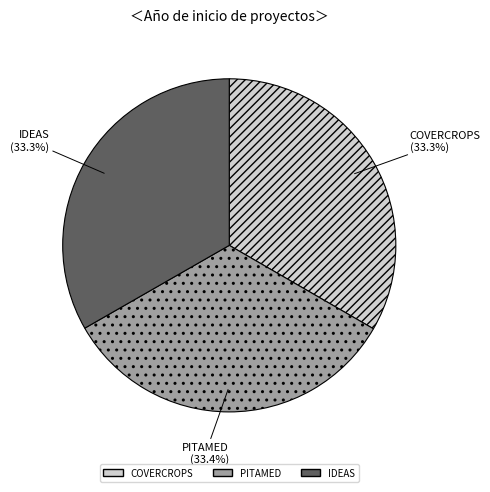

True or false: PITAMED accounts for 21% of the total.

False